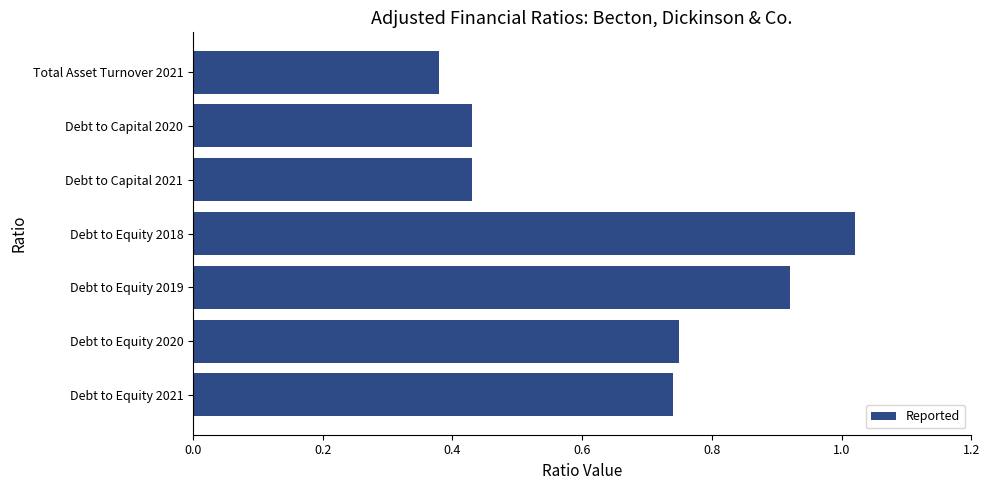

The chart shows a value of 0.5 at Debt to Equity 2020. True or false?

False